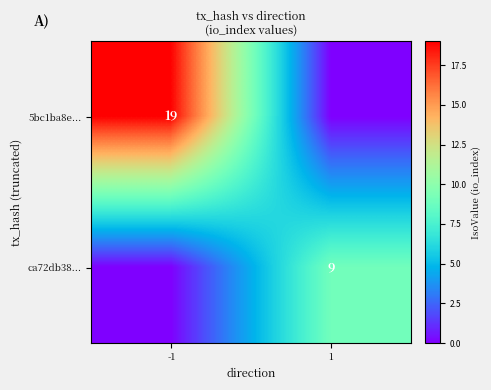

True or false: ca72db38... has a value of 9 at 1.

True